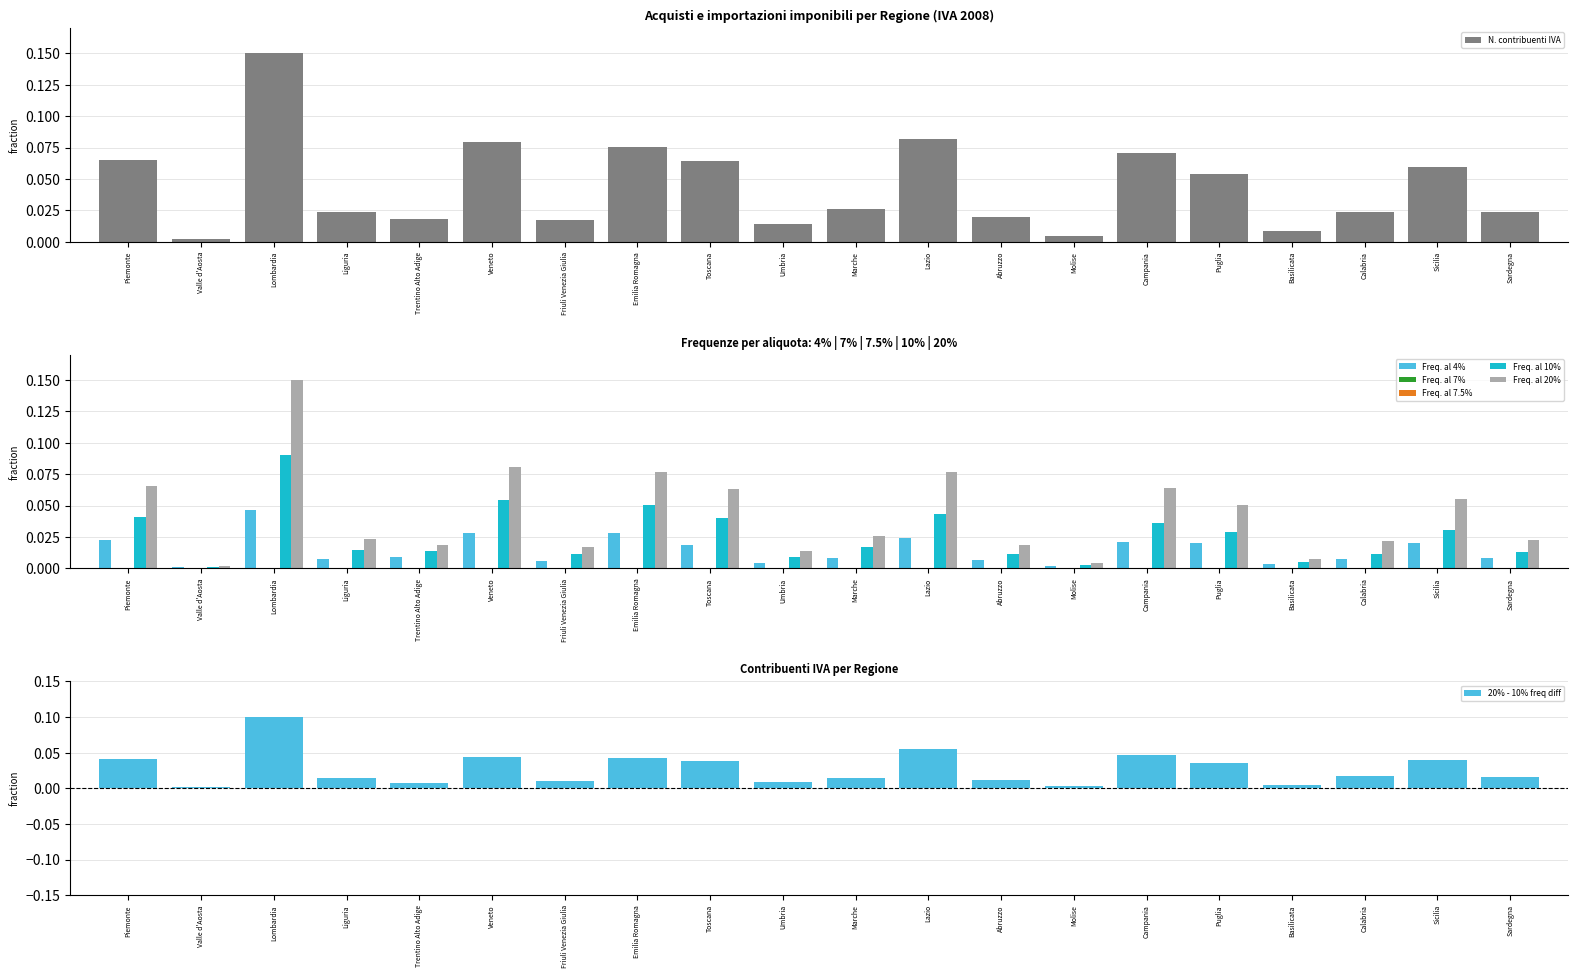

True or false: 20% - 10% freq diff has a value of 0.1 at Campania.

False